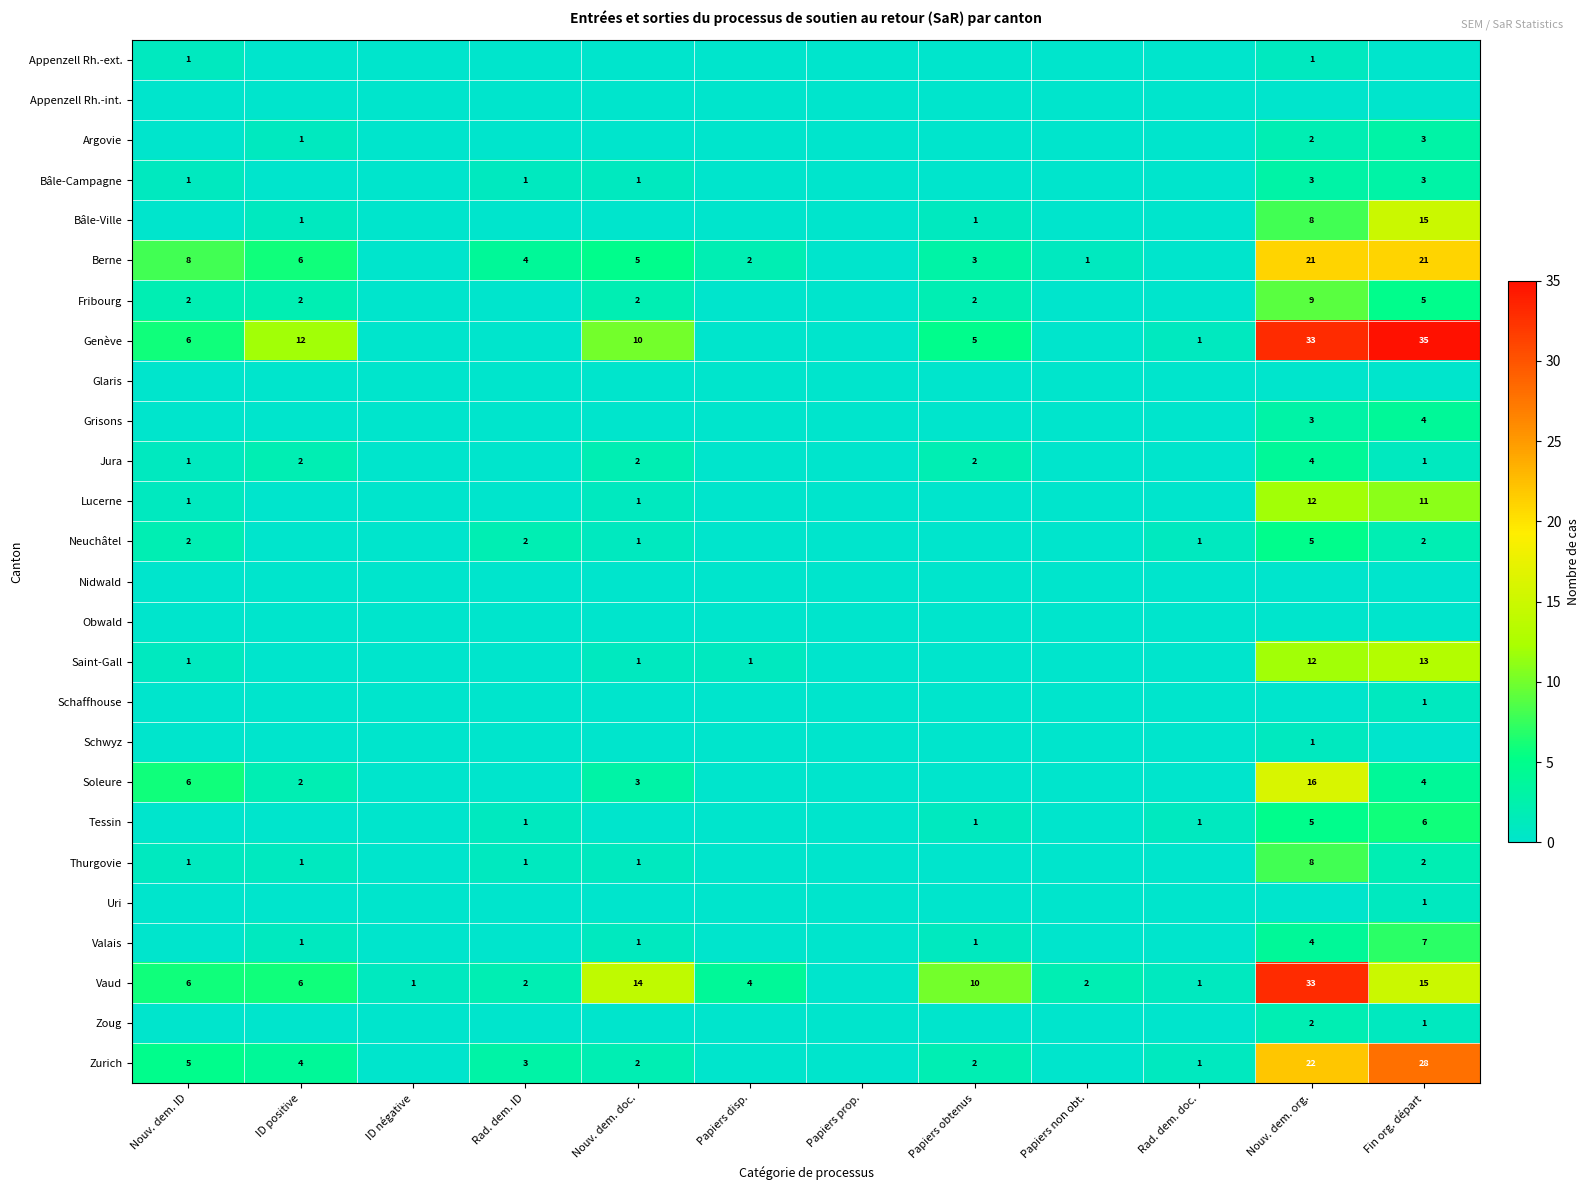

What is the spread (max minus min) of values at ID positive?

12